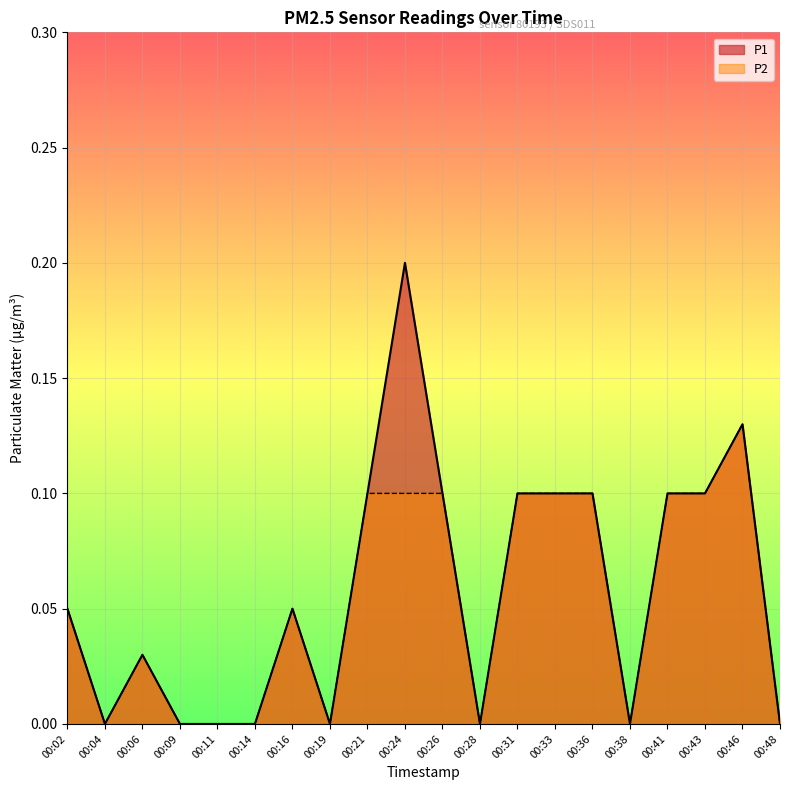

Is the value of P1 at 00:11 greater than the value of P2 at 00:19?

No